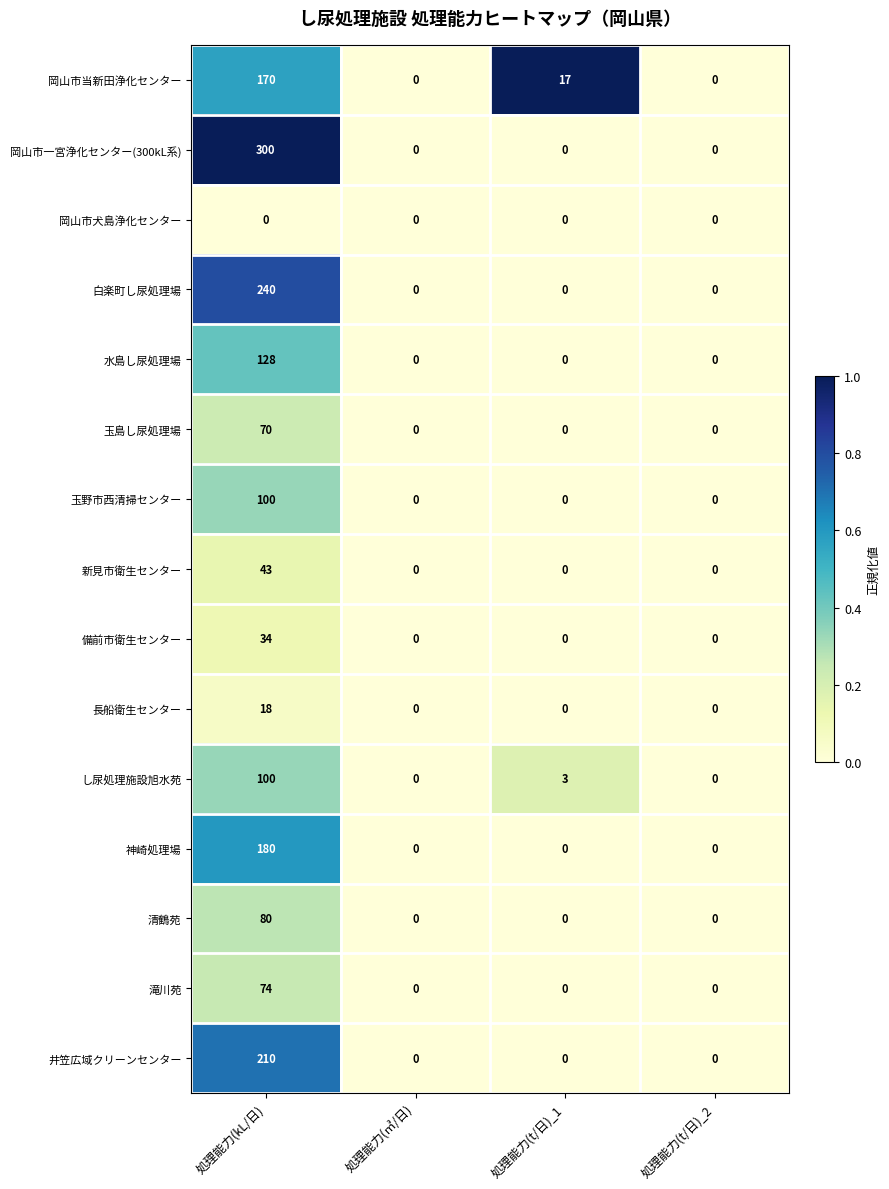

The value of 玉島し尿処理場 at 処理能力(t/日)_2 is 0. True or false?

True